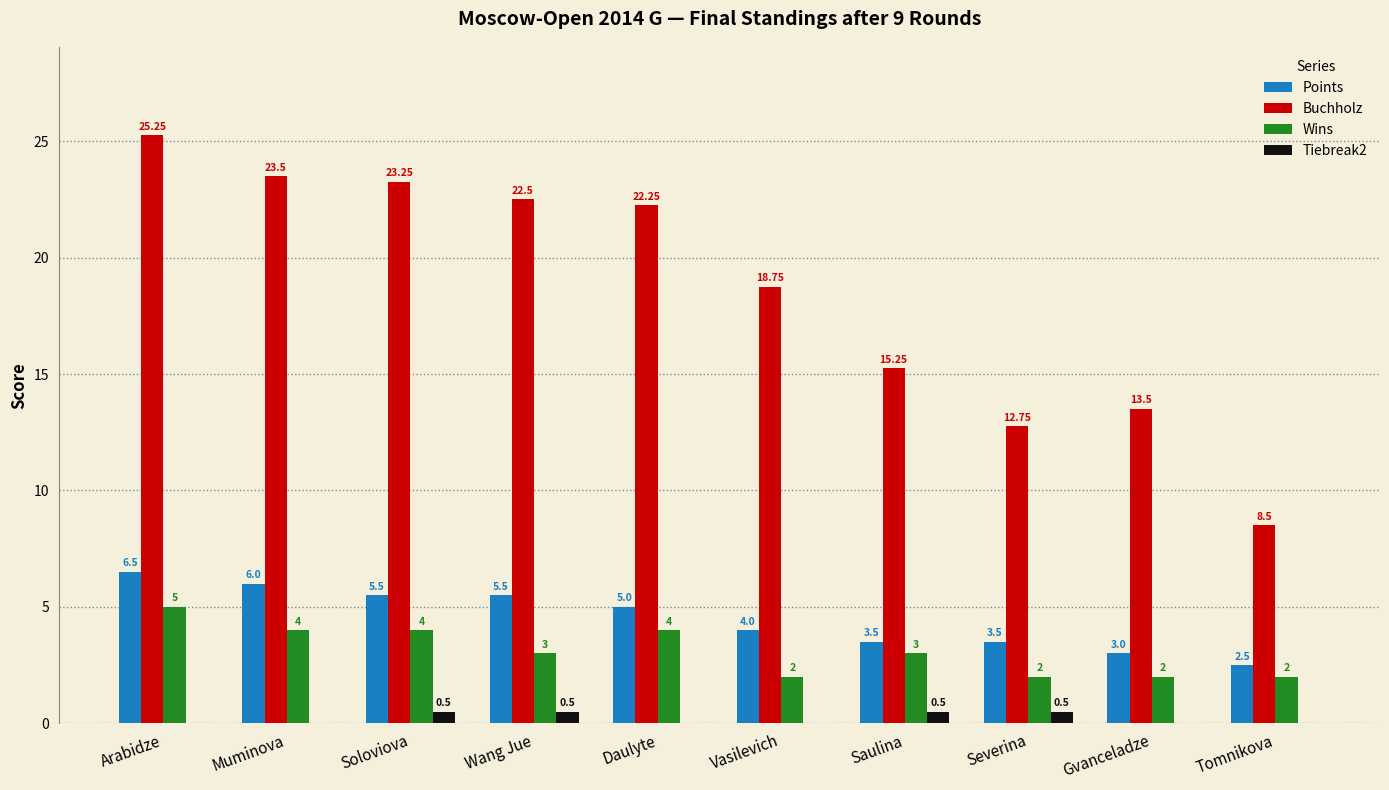

Is it true that Buchholz equals 4.3 at Vasilevich?

False